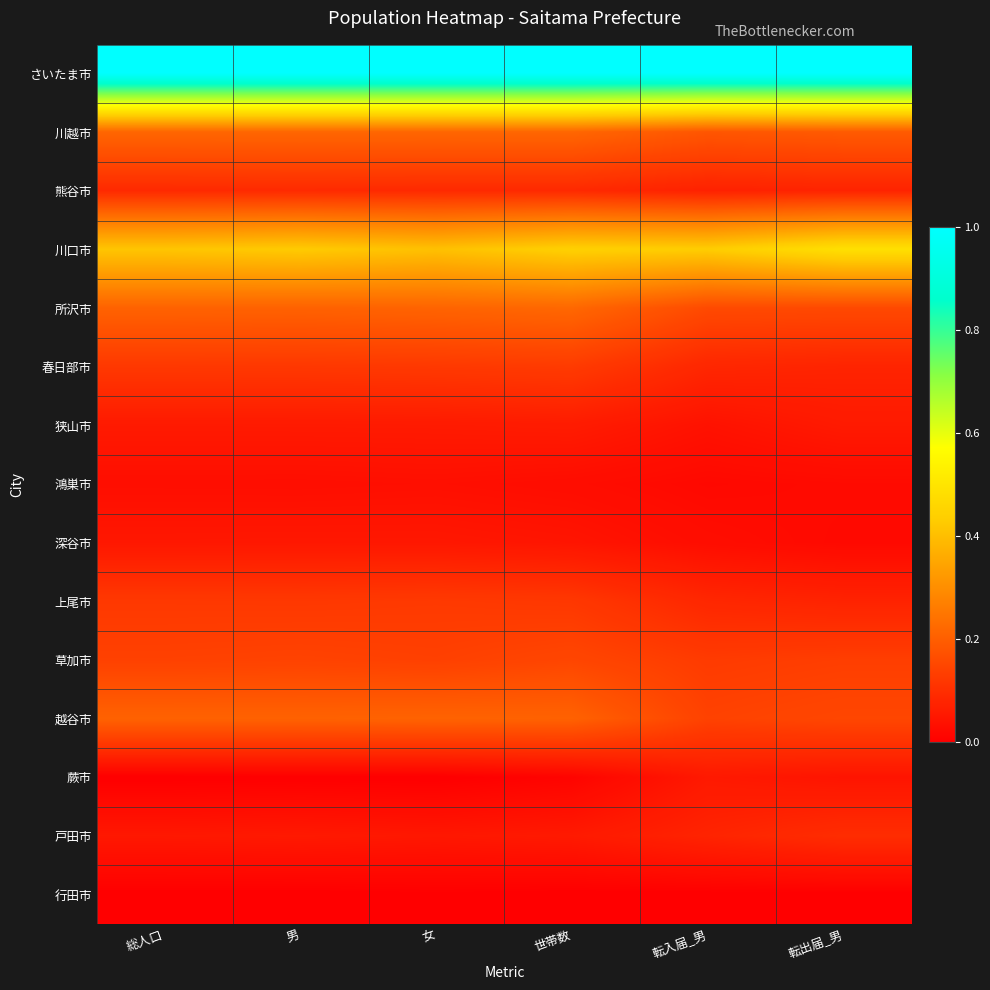

Between 女 and 総人口, which is larger?

女